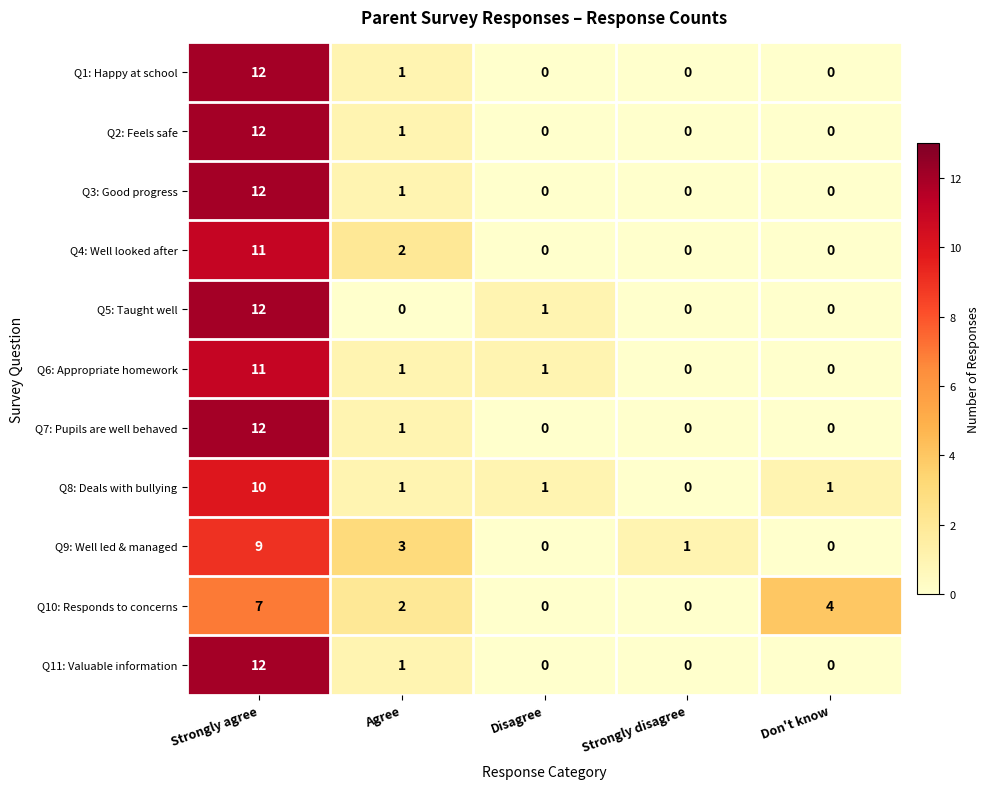

Where is Q10: Responds to concerns nearest to the value 3?

Agree